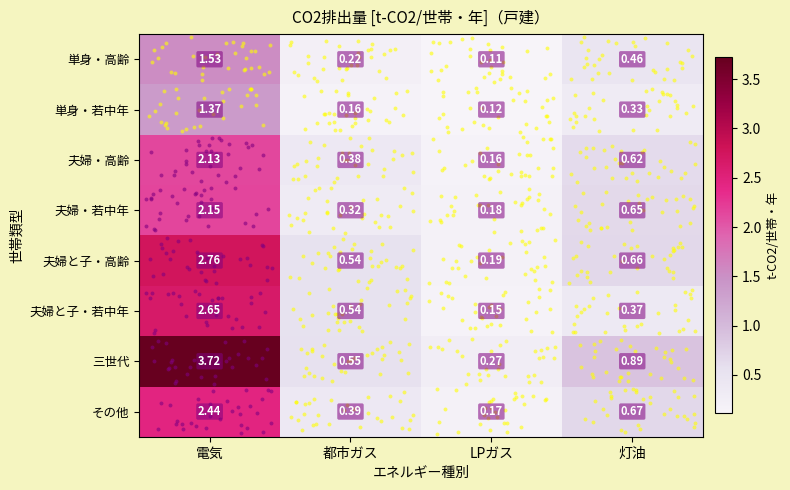

At which category is the sum across all series the highest?

電気